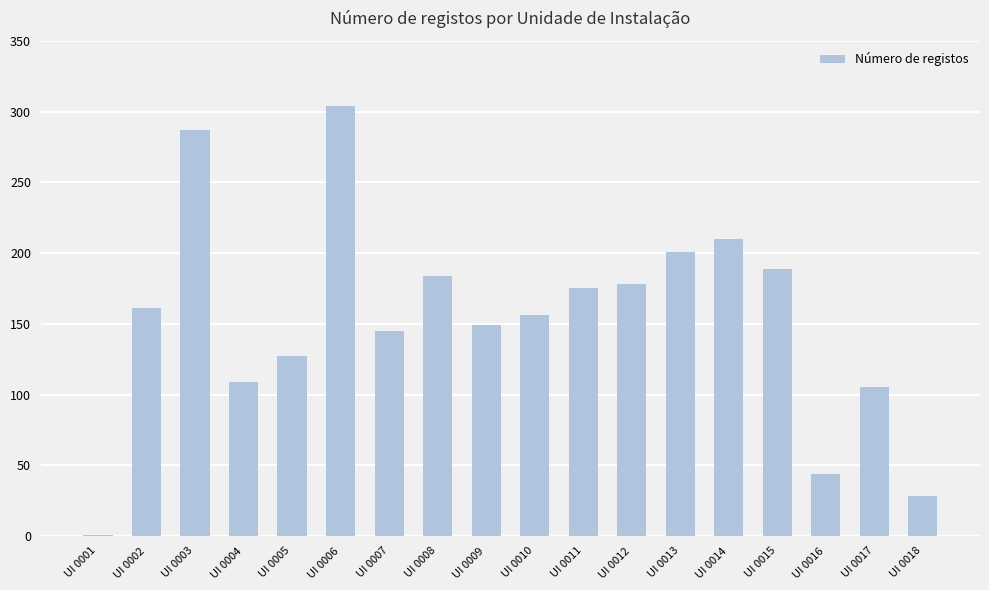

The value at UI 0003 is 287. True or false?

True